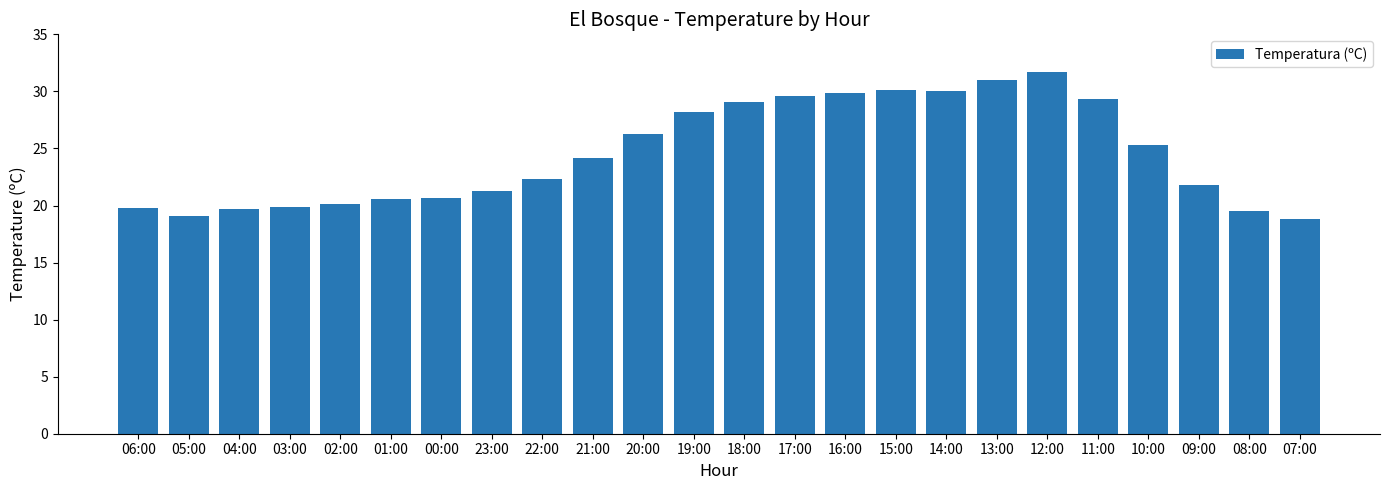

What is the label of the 14th bar from the right?

20:00